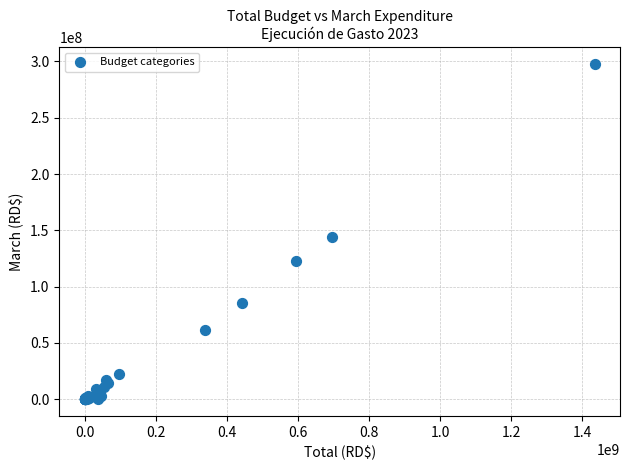

What Y value in the scatter plot is closest to 148807697?

143781987